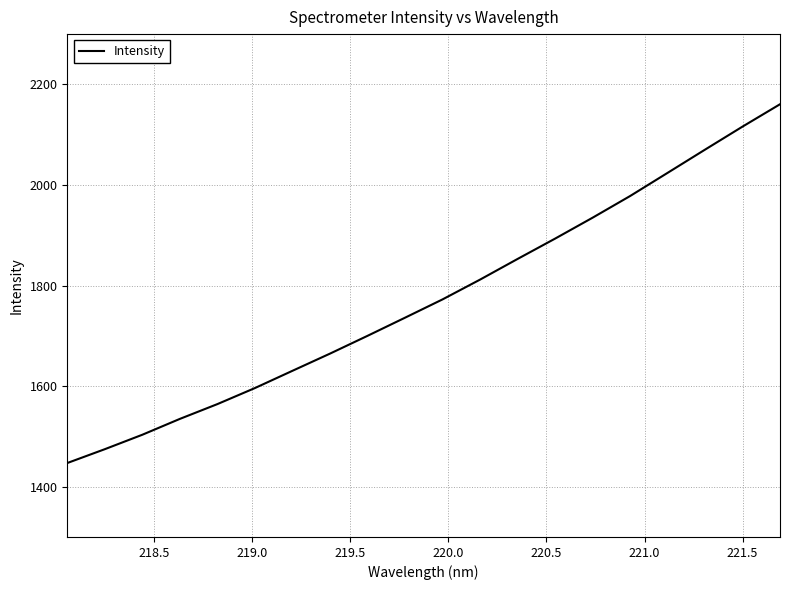

What is the greatest value displayed?

2160.5